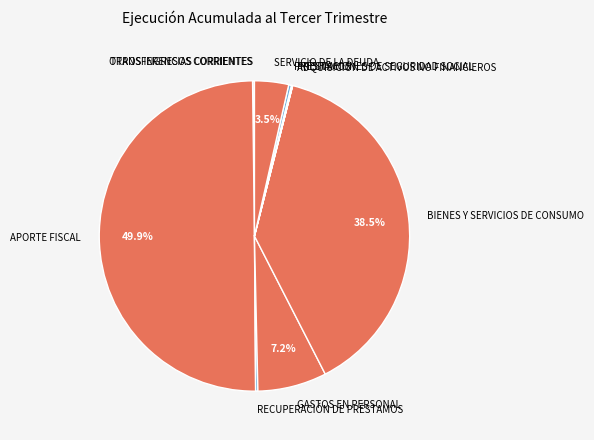

Which slice is the largest?

APORTE FISCAL